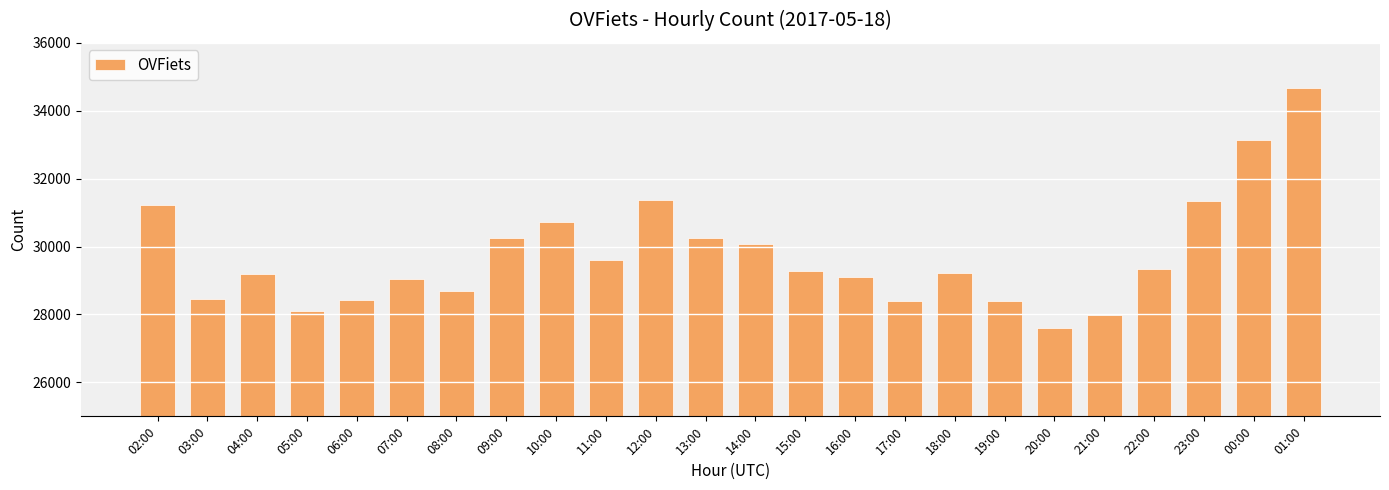

The value at 13:00 is 30255. True or false?

True